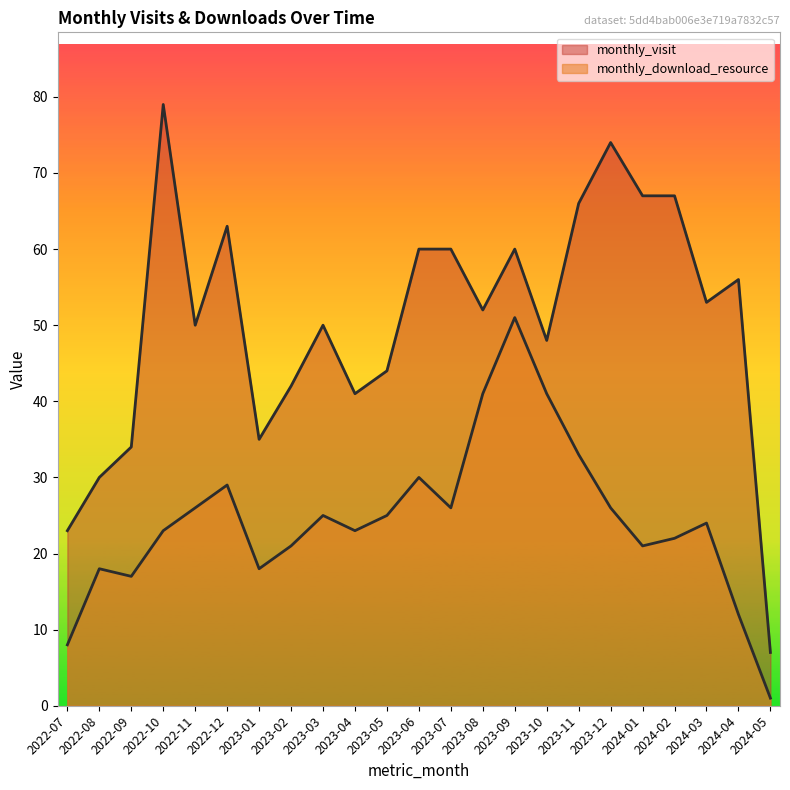

What value does the monthly_download_resource series have at 2023-01, to the nearest 5?

20